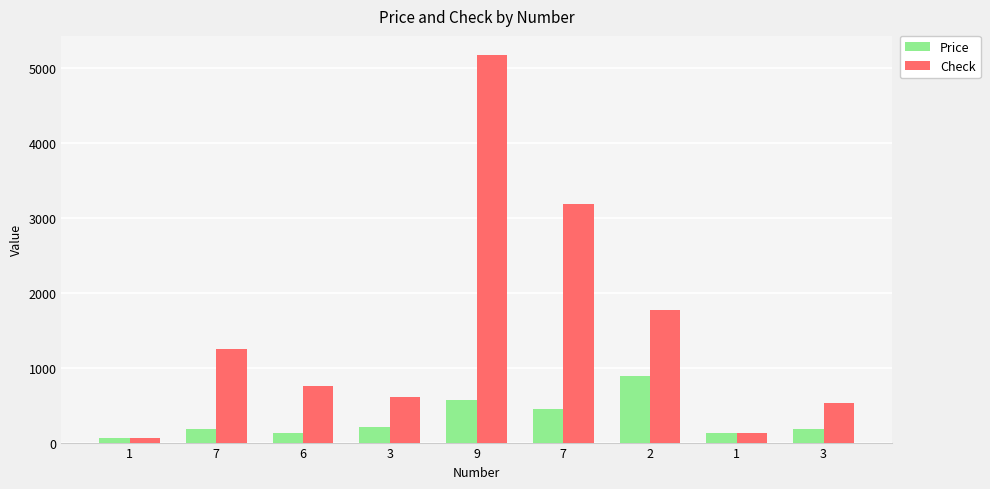

Are the bars horizontal?

No